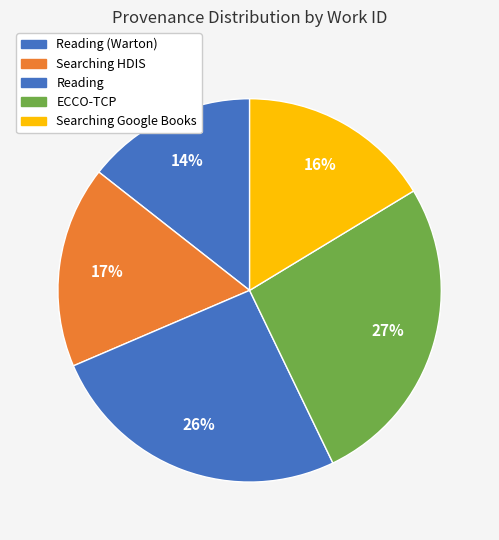

Rank the categories by value from highest to lowest.

ECCO-TCP, Reading, Searching HDIS, Searching Google Books, Reading (Warton)